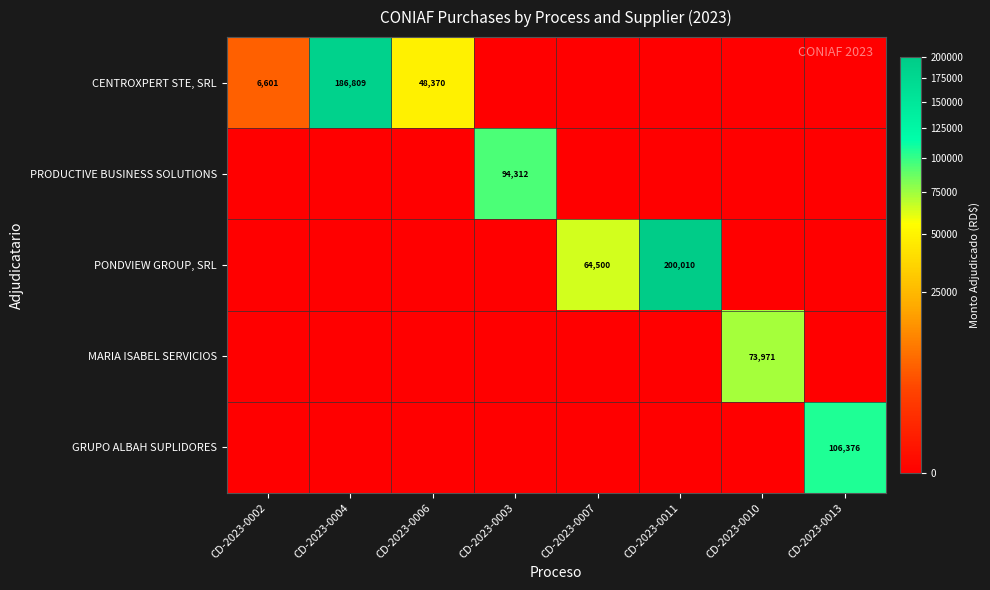

What is the difference between the CENTROXPERT STE, SRL values at CD-2023-0002 and CD-2023-0004?

180208